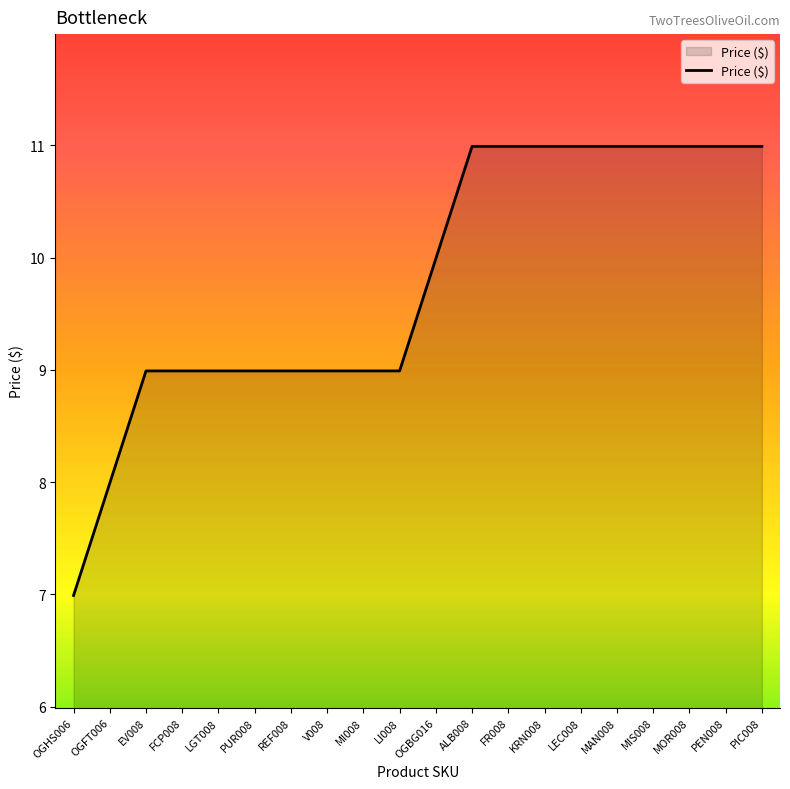

What position from the left is LGT008?

5